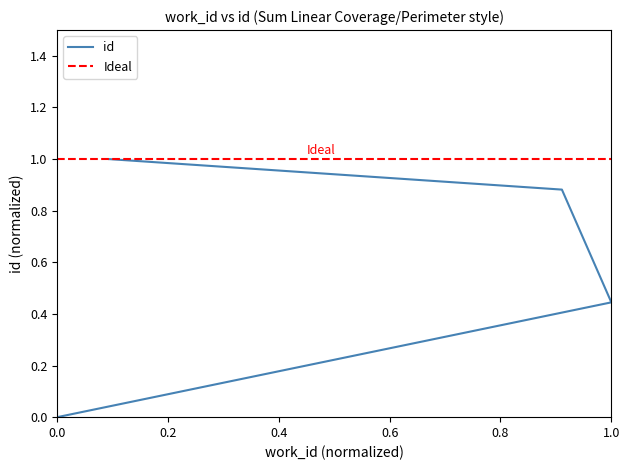

Does the chart have visible grid lines?

No